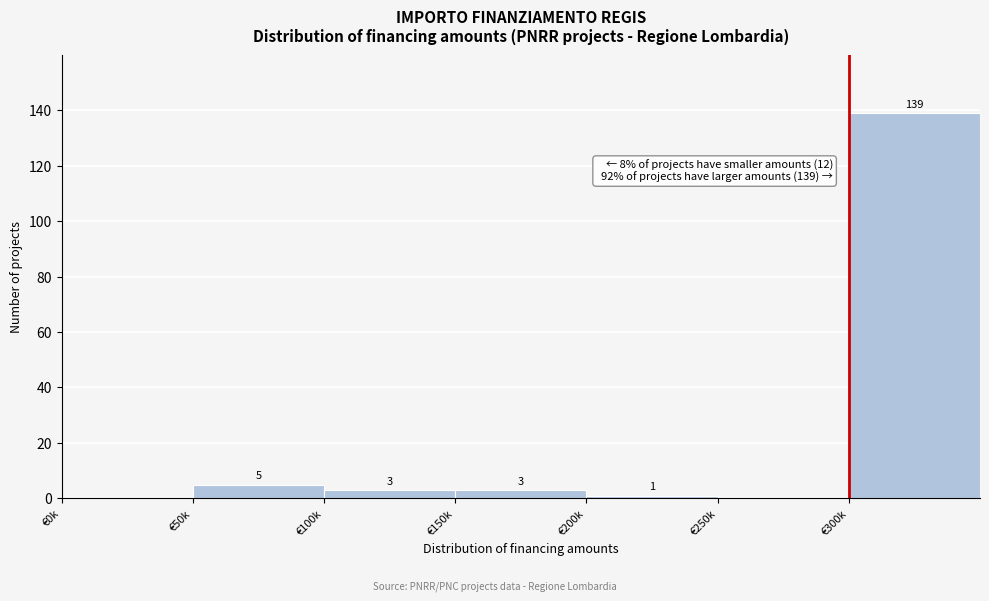

Reading right to left, what are all the values shown in this chart?

€300k=139	€250k=0	€200k=1	€150k=3	€100k=3	€50k=5	€0k=0